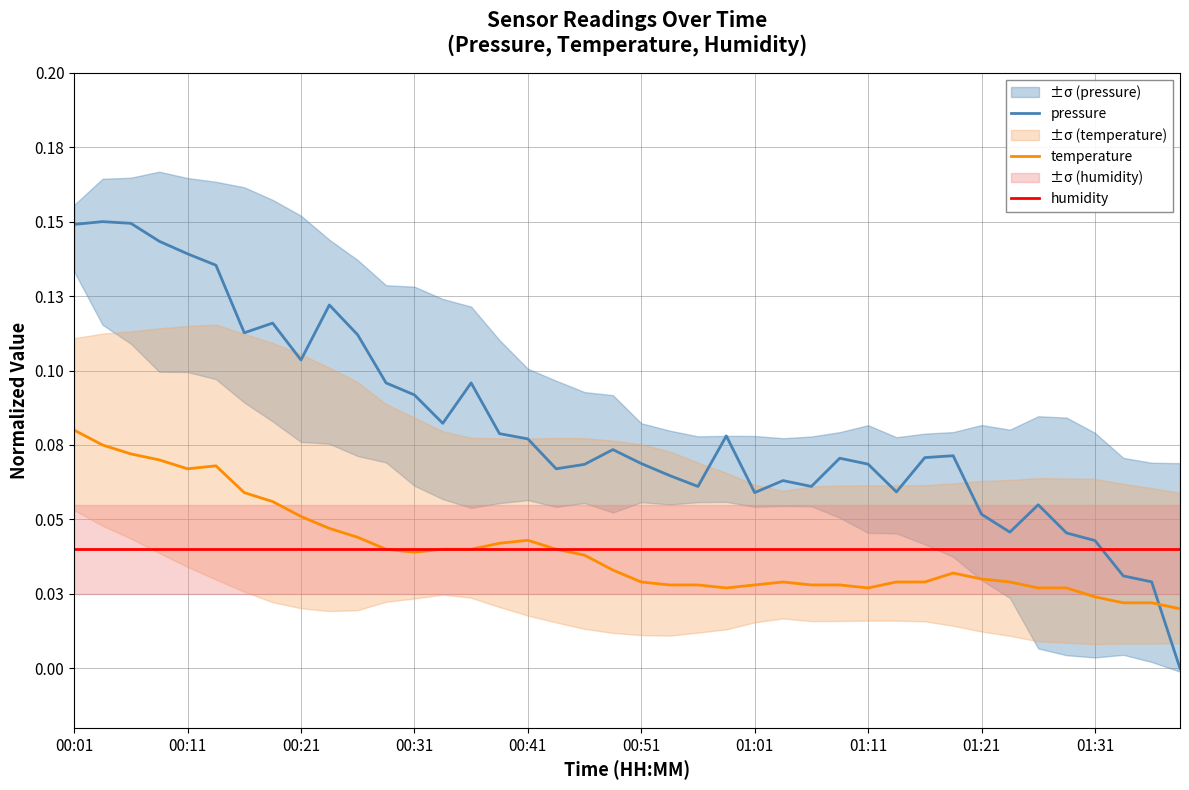

What is the total value across all series at 23?

0.1